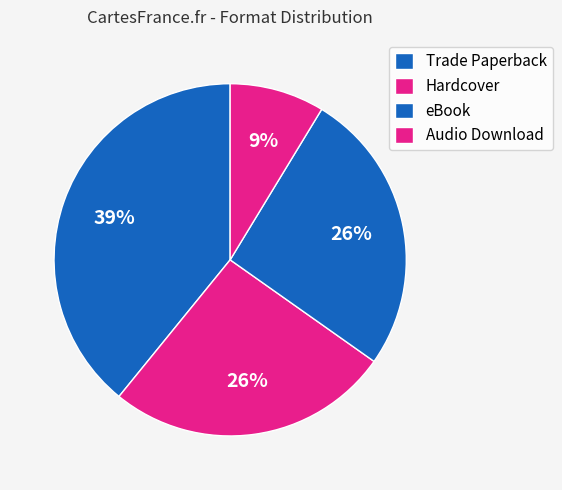

To the nearest percent, what is the difference between the largest and smallest slice percentages?

30%